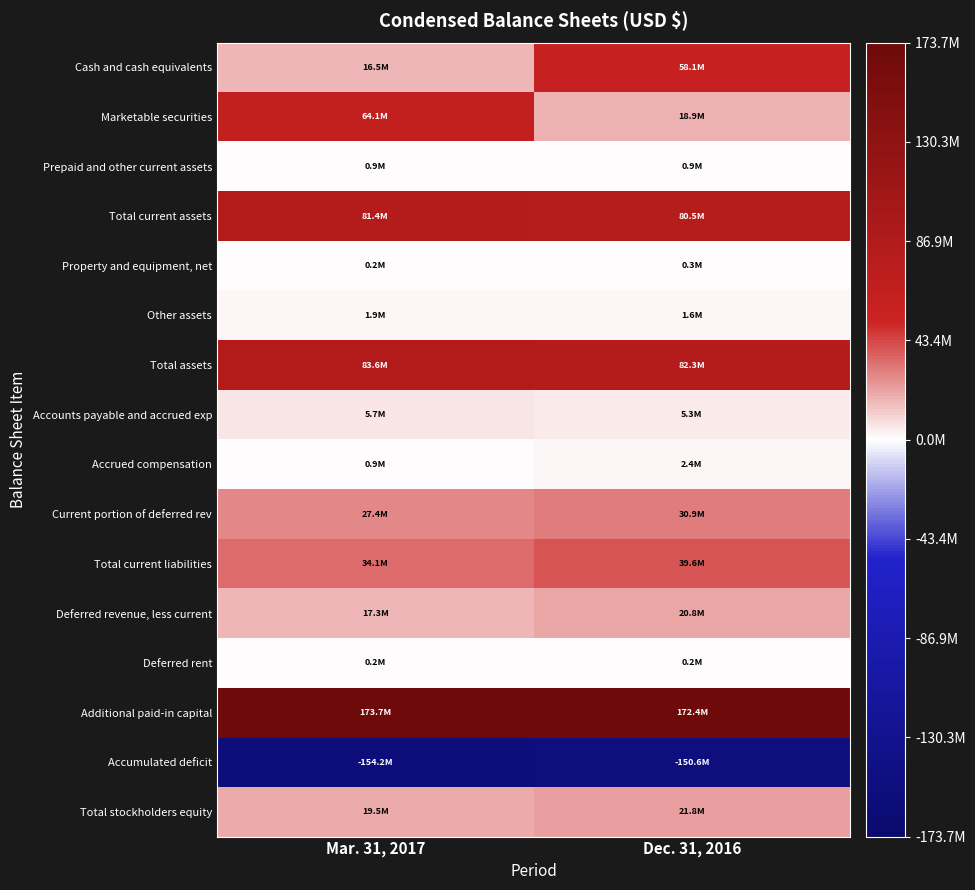

How many categories are shown in the chart?

2